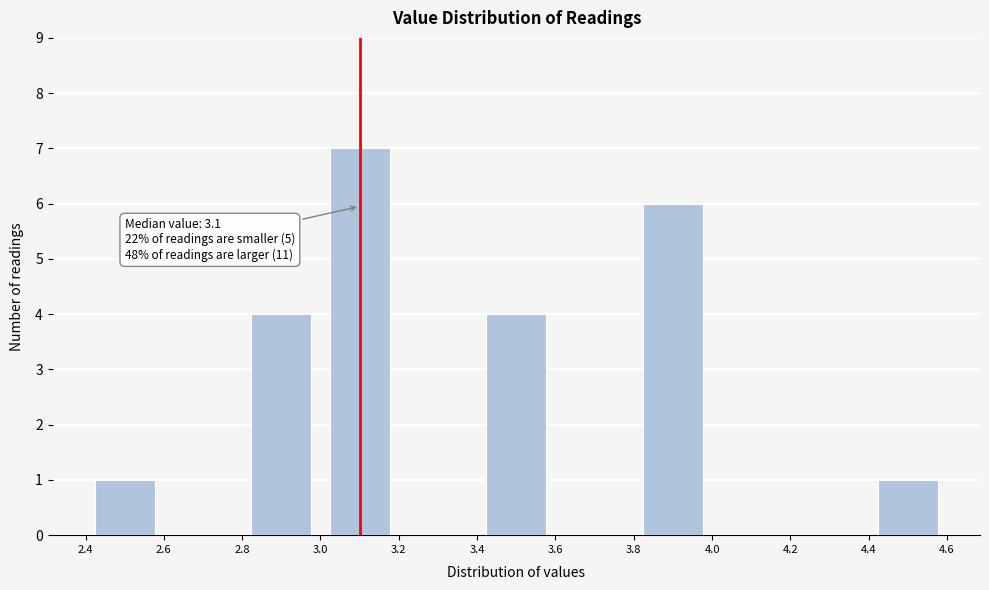

Which range on the x-axis has the tallest bar?

3.0 to 3.2